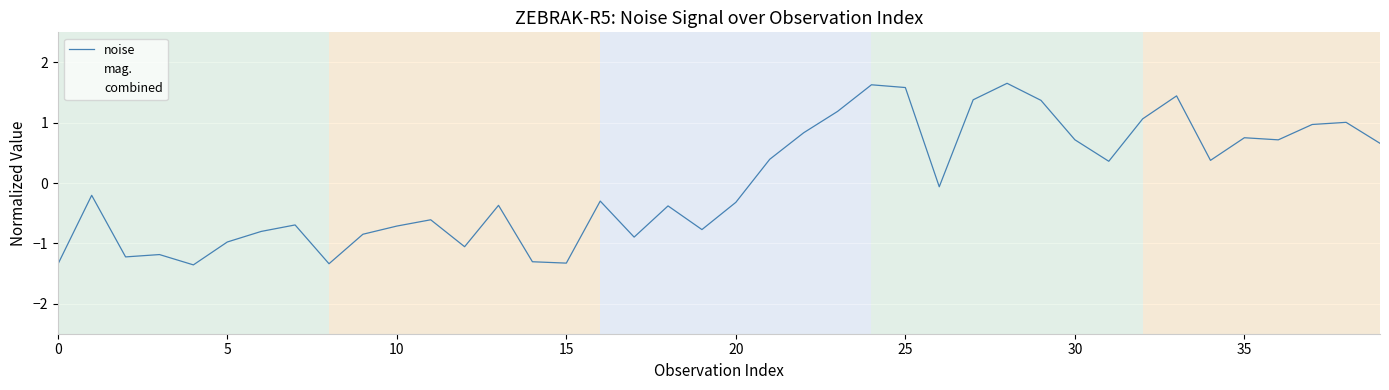

The mag. series shows -1.4 at 15. True or false?

False